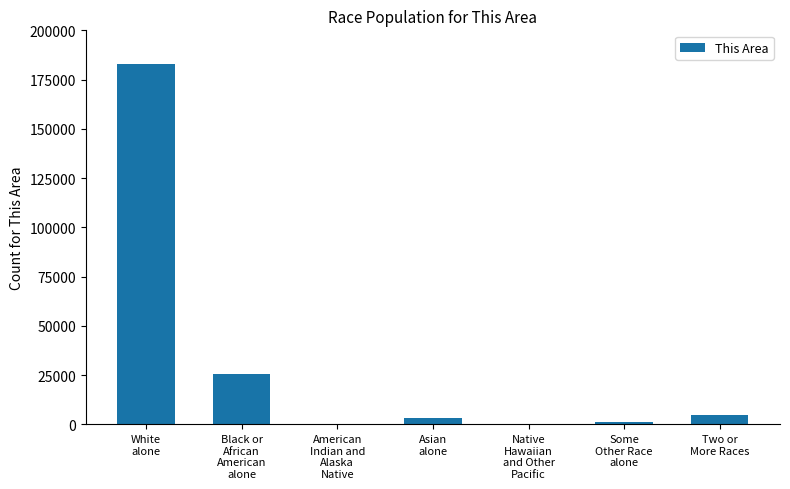

What is the greatest value displayed?

182743